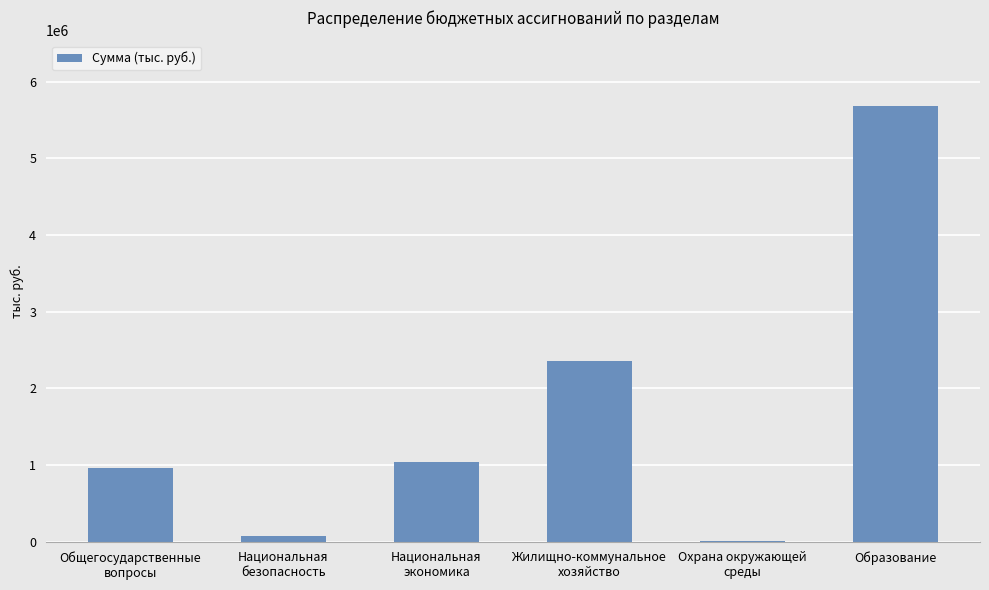

The chart shows a value of 4879.5 at Охрана окружающей
среды. True or false?

True